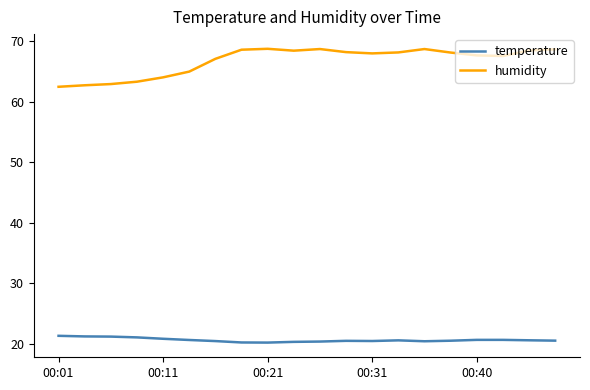

In humidity, how many points are lower than both neighbors (excluding endpoints)?

3